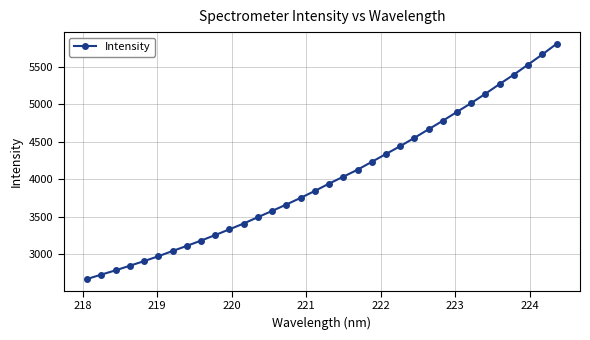

What is the sum of all values?

136345.0